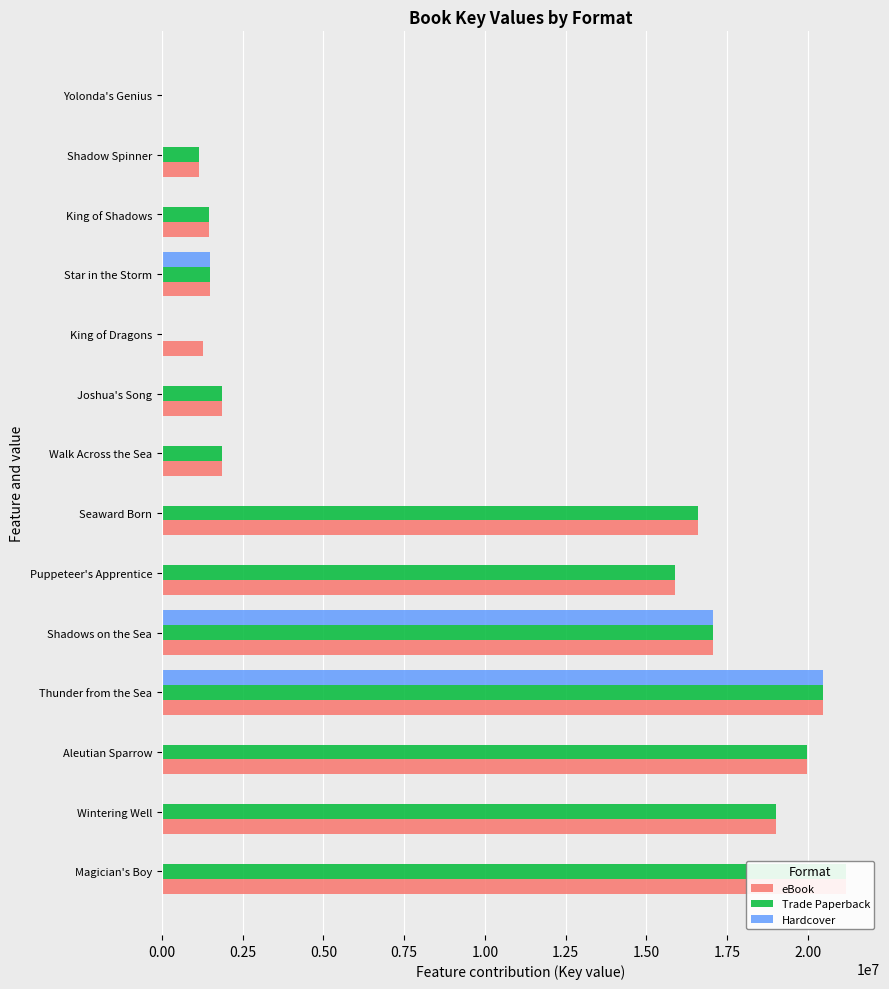

What is the value of the eBook bar at the 9th from the left?

1872317